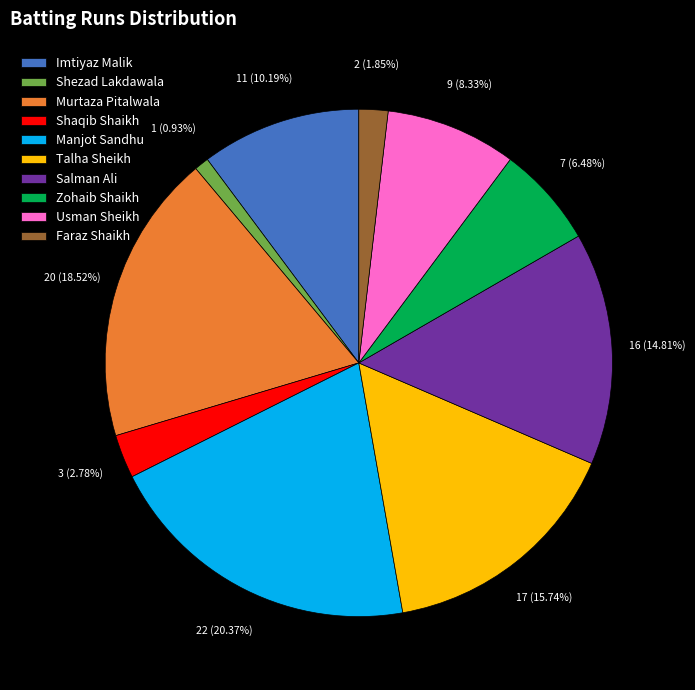

Count the number of slices in the pie.

10